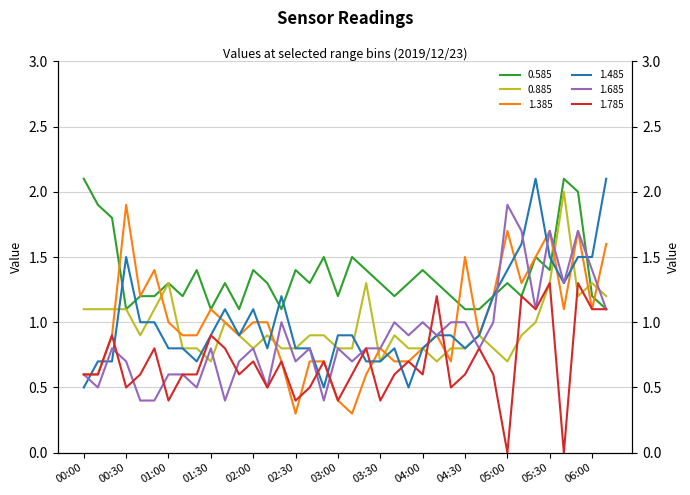

How many lines are shown in the chart?

6